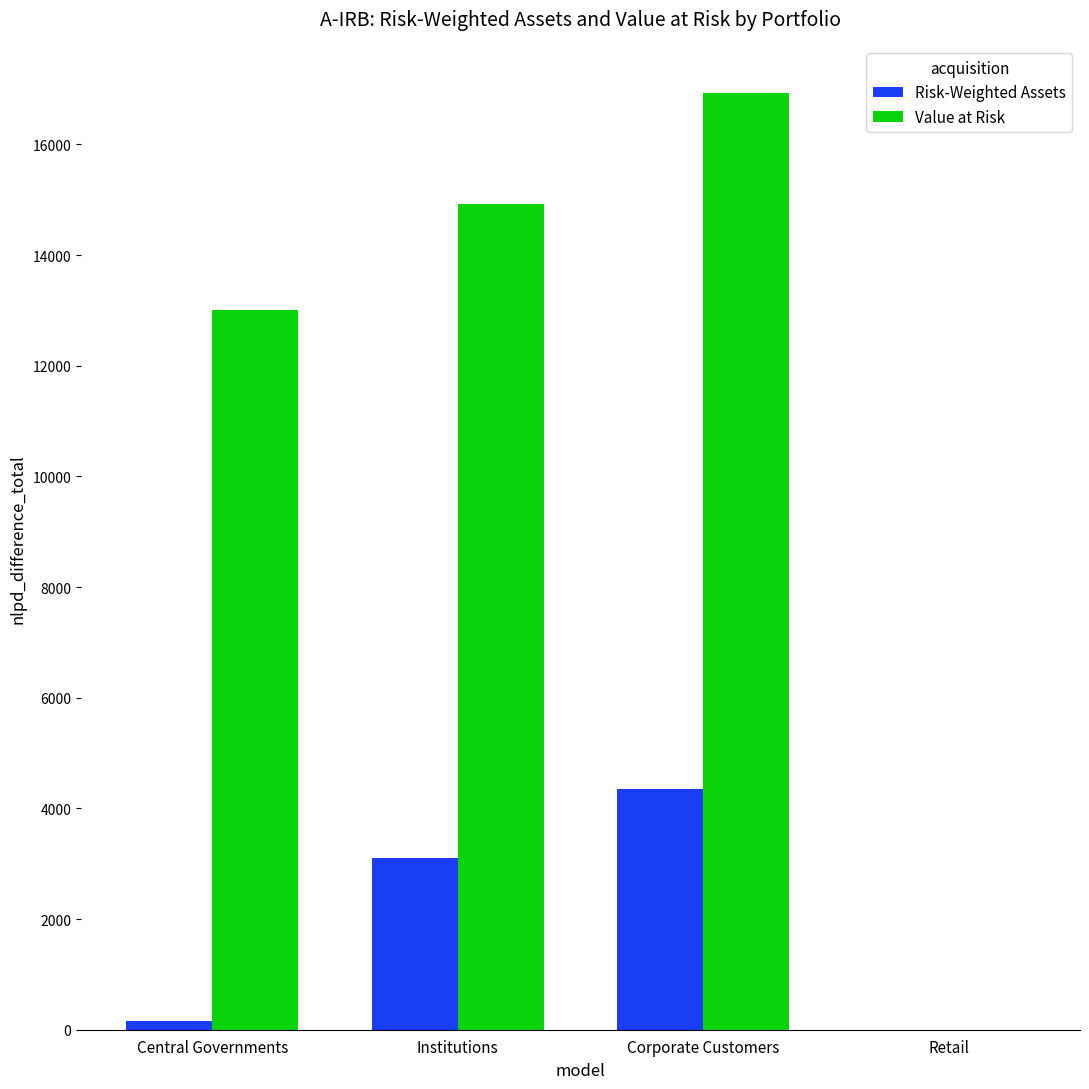

How many groups of bars are there?

4